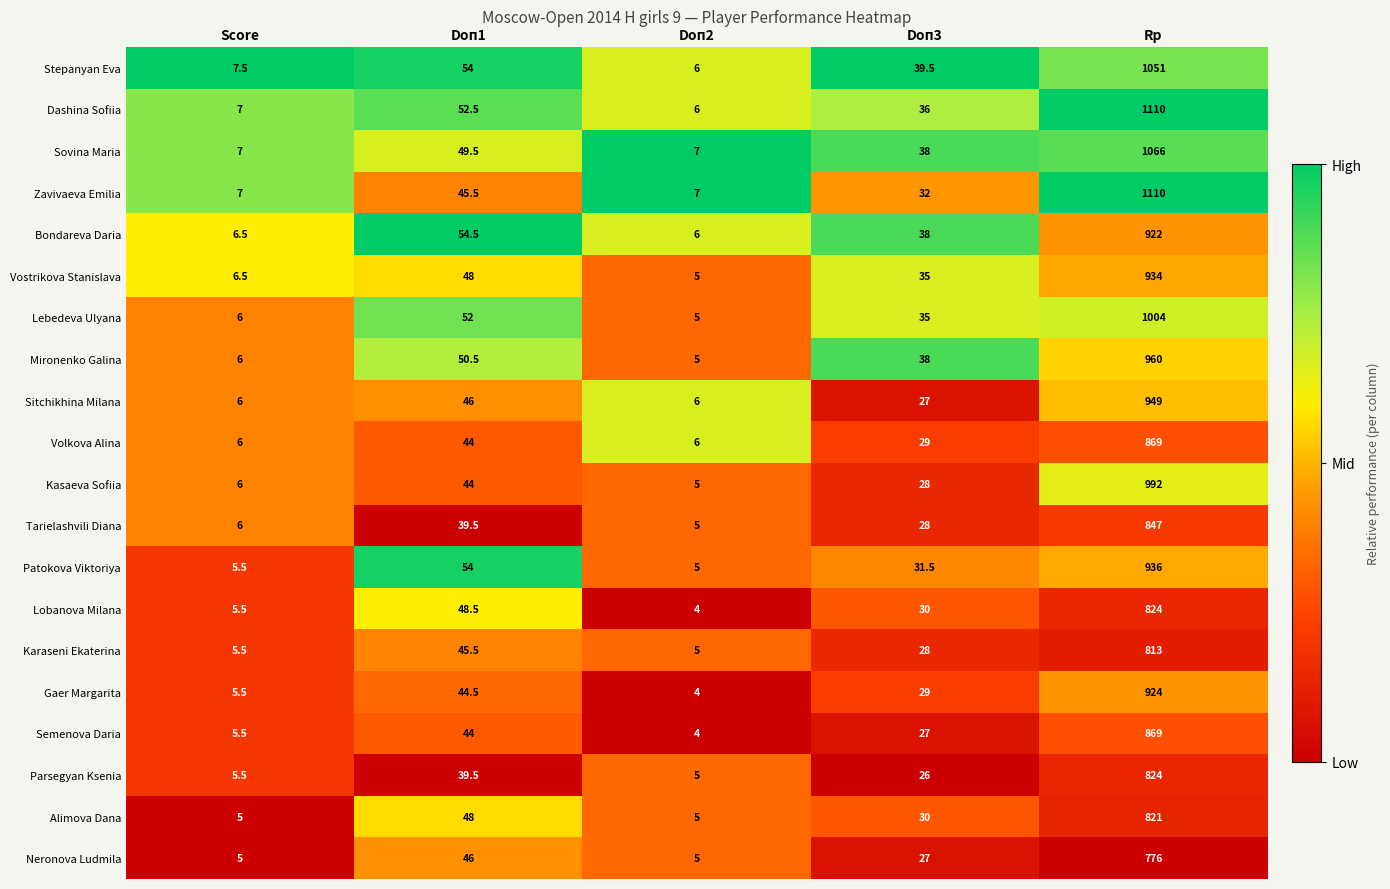

Where is Mironenko Galina nearest to the value 482?

Doп1